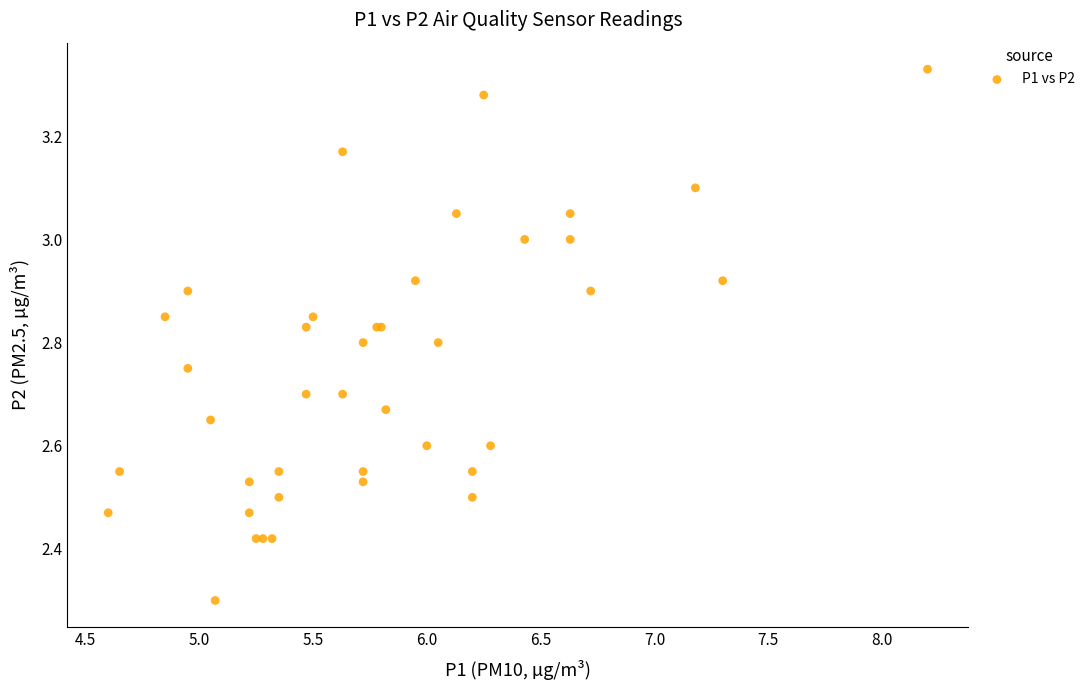

What Y value in the scatter plot is closest to 2?

2.3